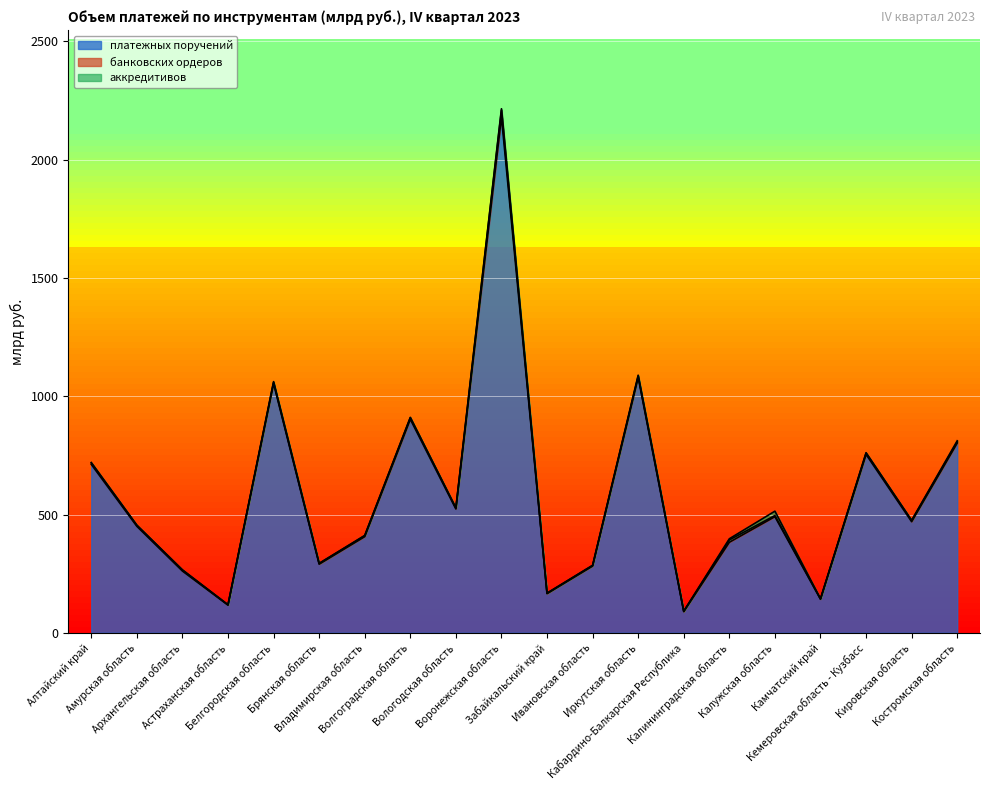

What is the spread (max minus min) of values at Вологодская область?

521.5